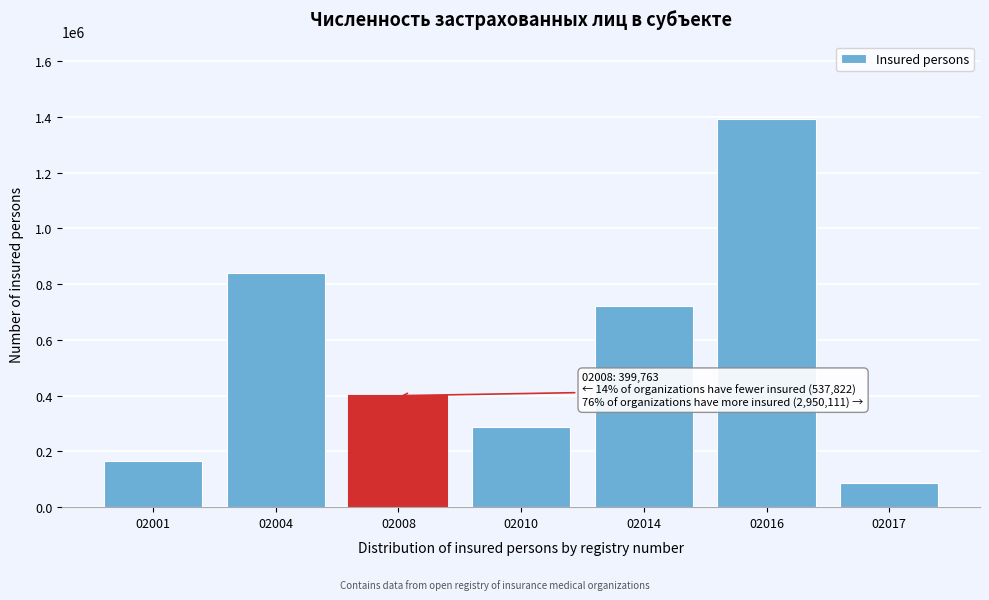

Reading left to right, extract all data points from this chart.

02001=165605	02004=838543	02008=399763	02010=285895	02014=720362	02016=1391206	02017=86322